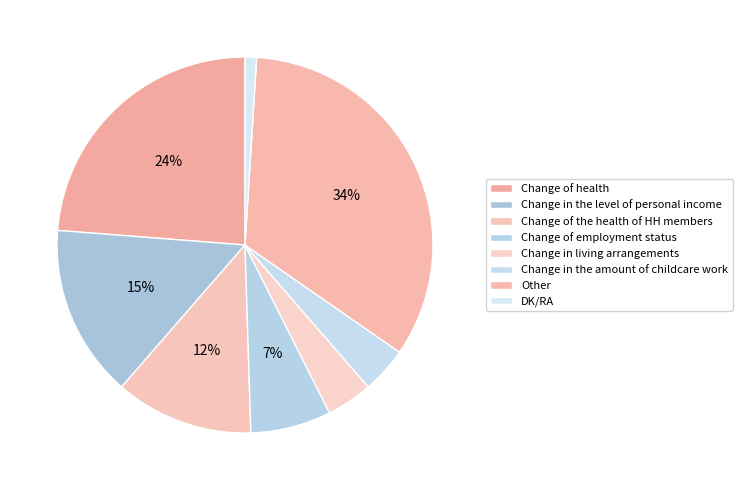

To the nearest percent, what is the average slice percentage?

12%